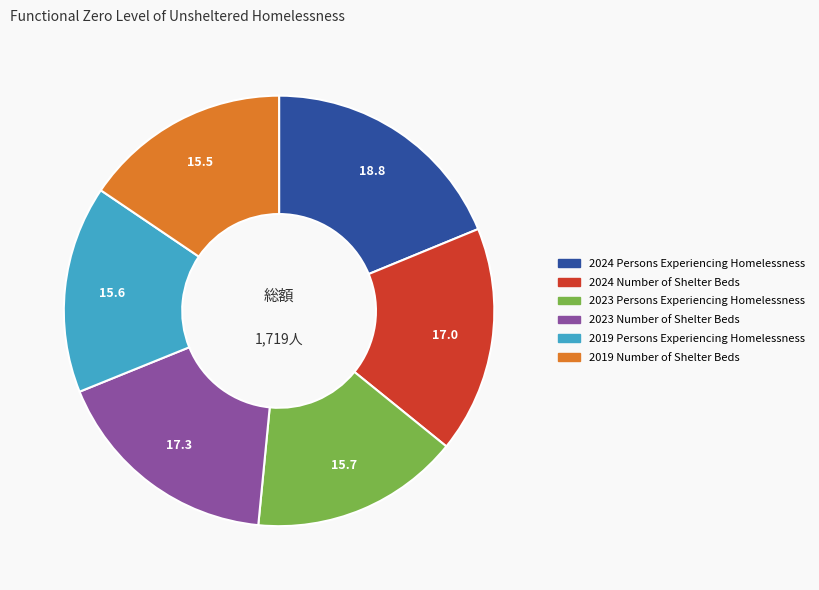

Count the number of slices in the pie.

6